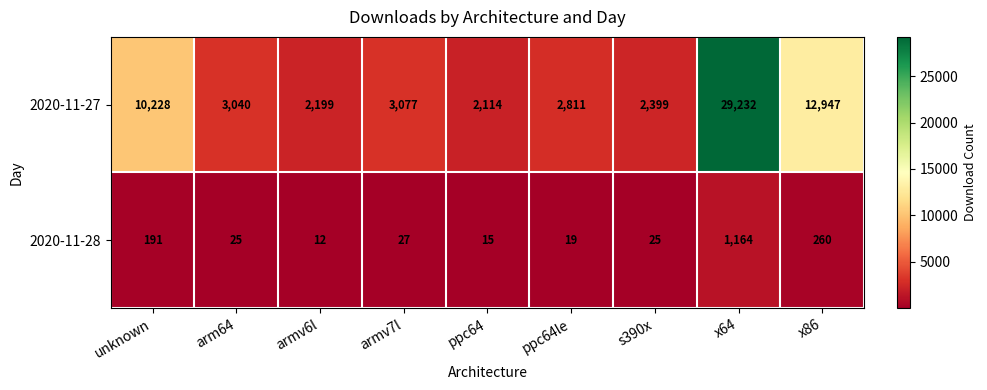

Where does the 2020-11-27 series first go above 3040?

unknown